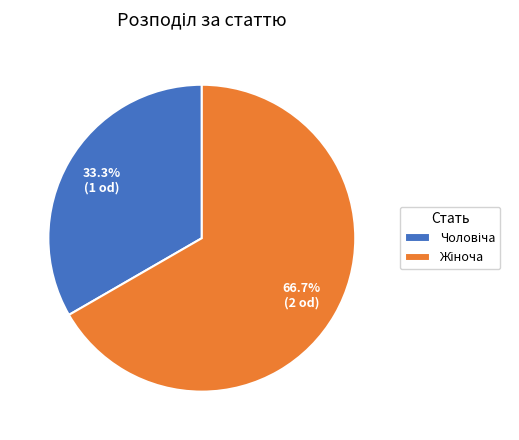

What percentage is the Чоловіча slice, to the nearest percent?

33%